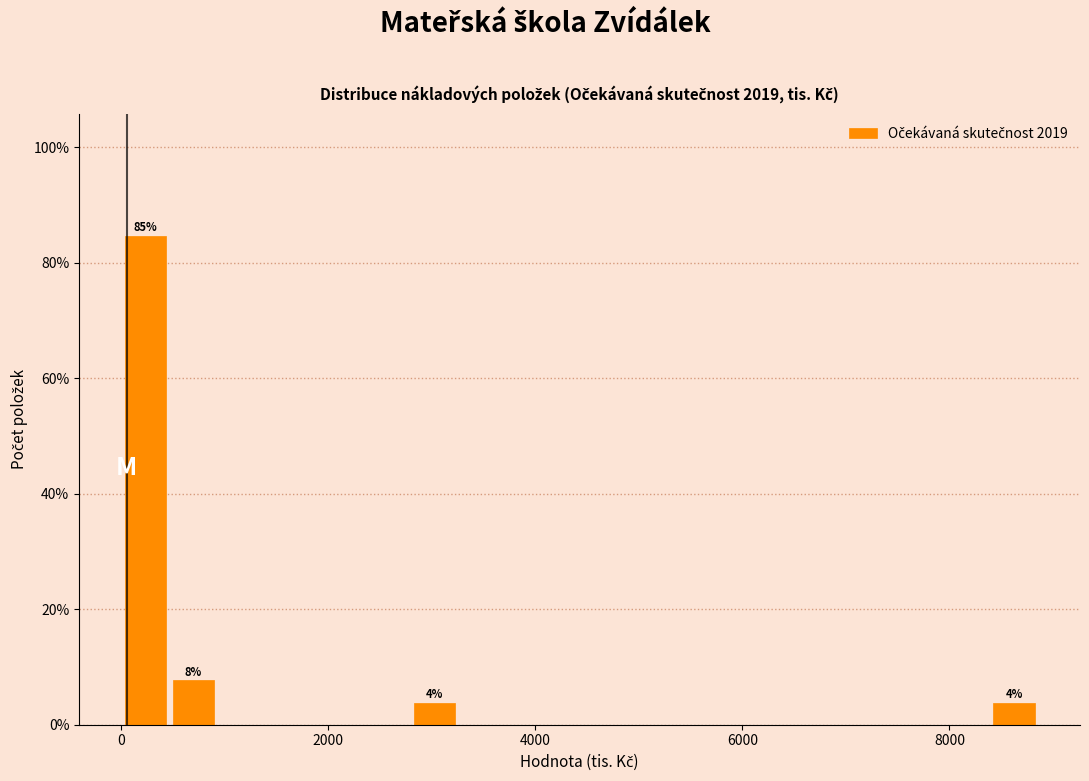

Read against the x-axis, roughly where is the centre of the tallest bar?

200